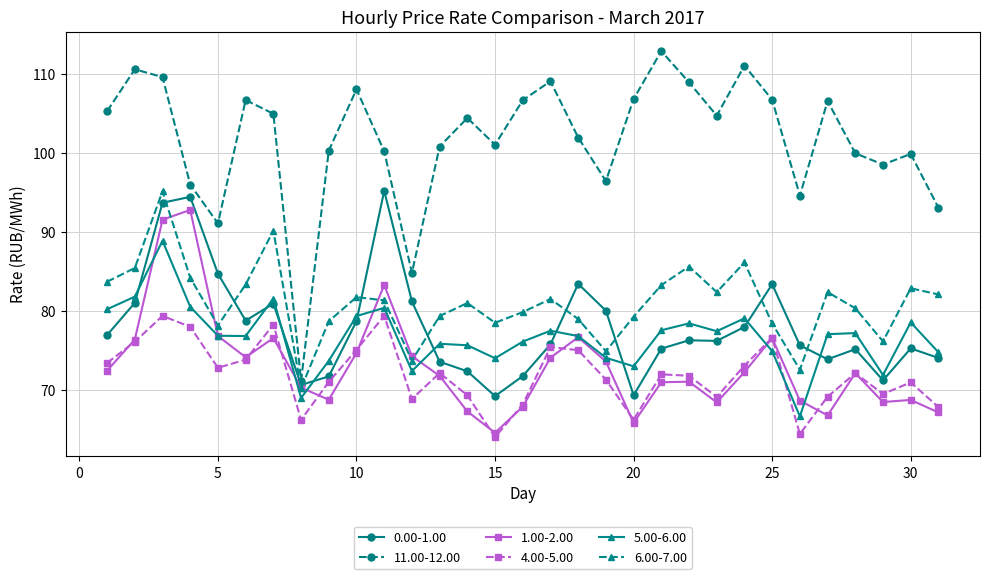

How many categories are shown in the chart?

31